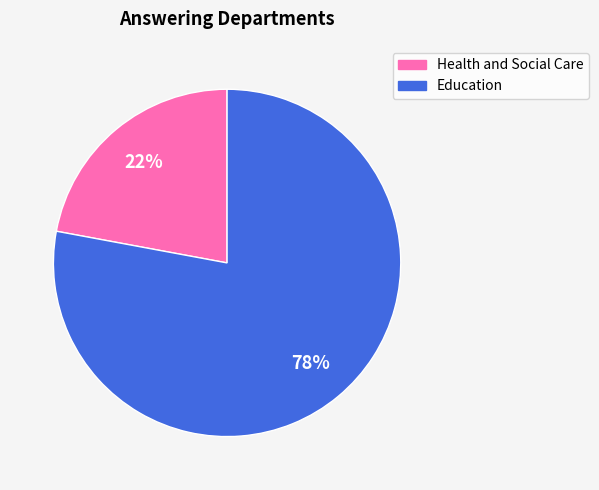

Count the number of slices in the pie.

2